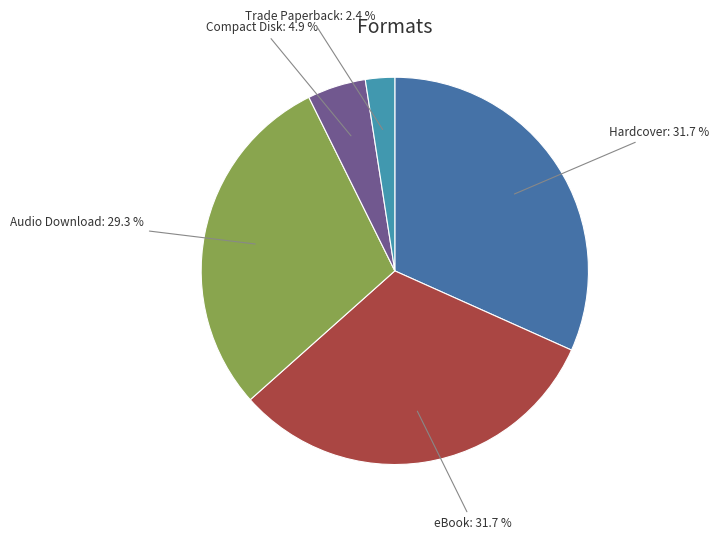

To the nearest percent, what portion does Trade Paperback represent?

2%